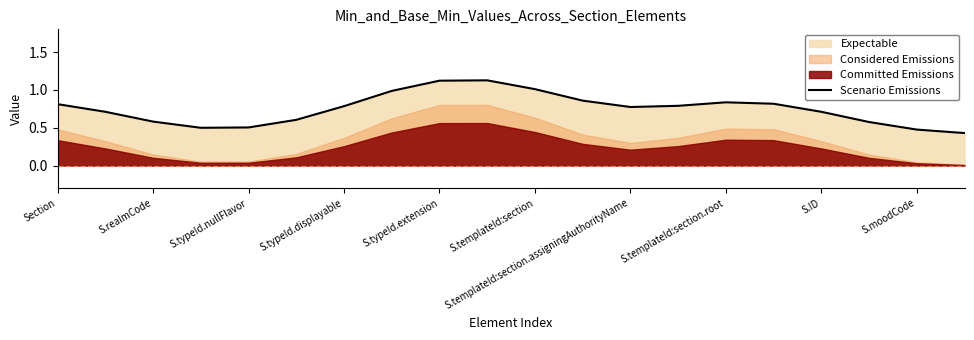

The Scenario Emissions series shows 0.4 at S.templateId:section.assigningAuthorityName. True or false?

False